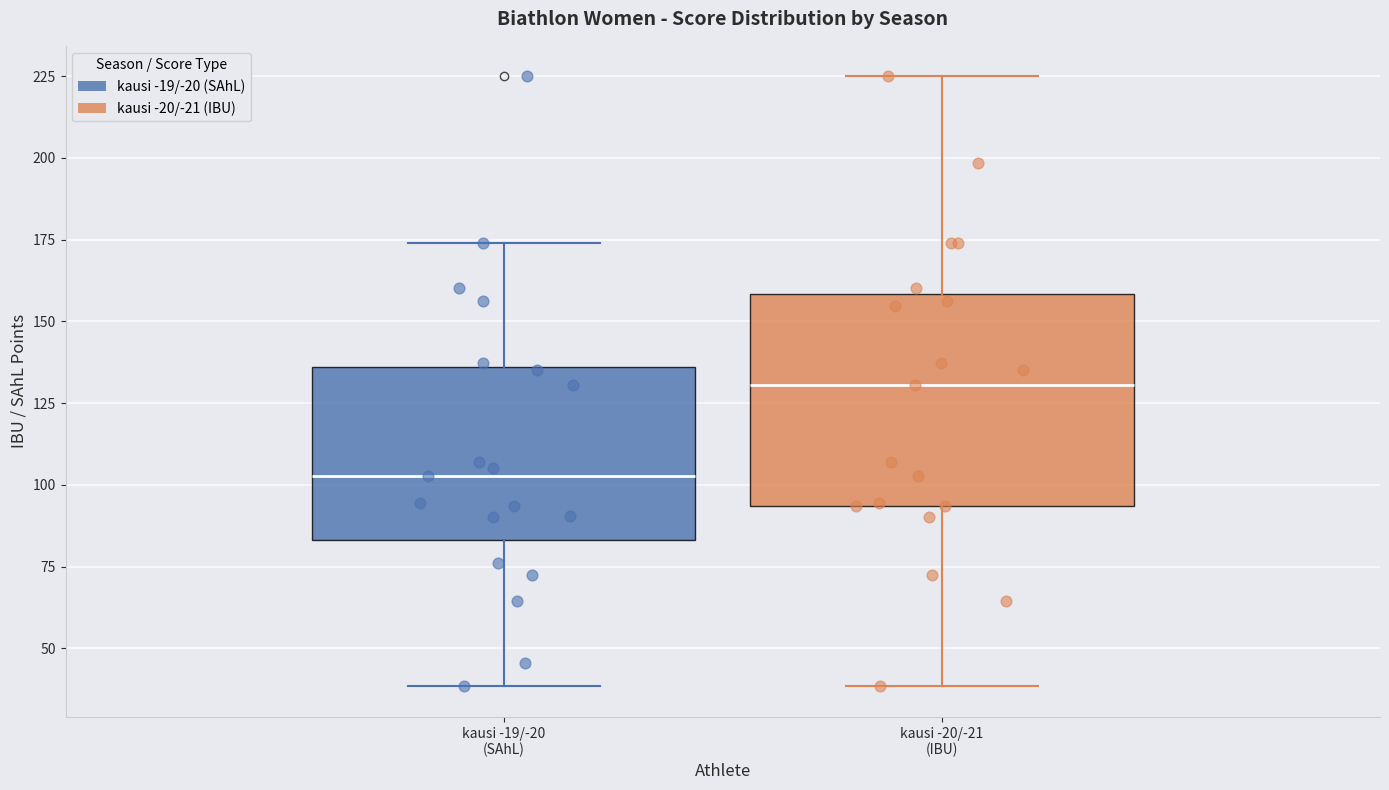

Where is the upper edge of the box for kausi -20/-21 (IBU) on the y-axis? The values are not printed on the chart, so give them approximately, as read against the axis.

160